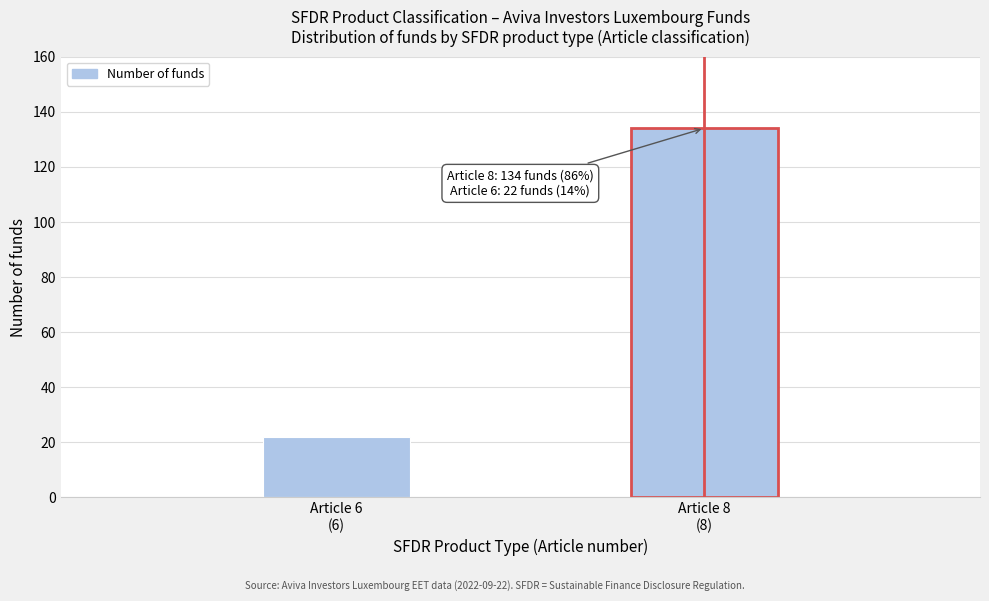

What is the average value?

78